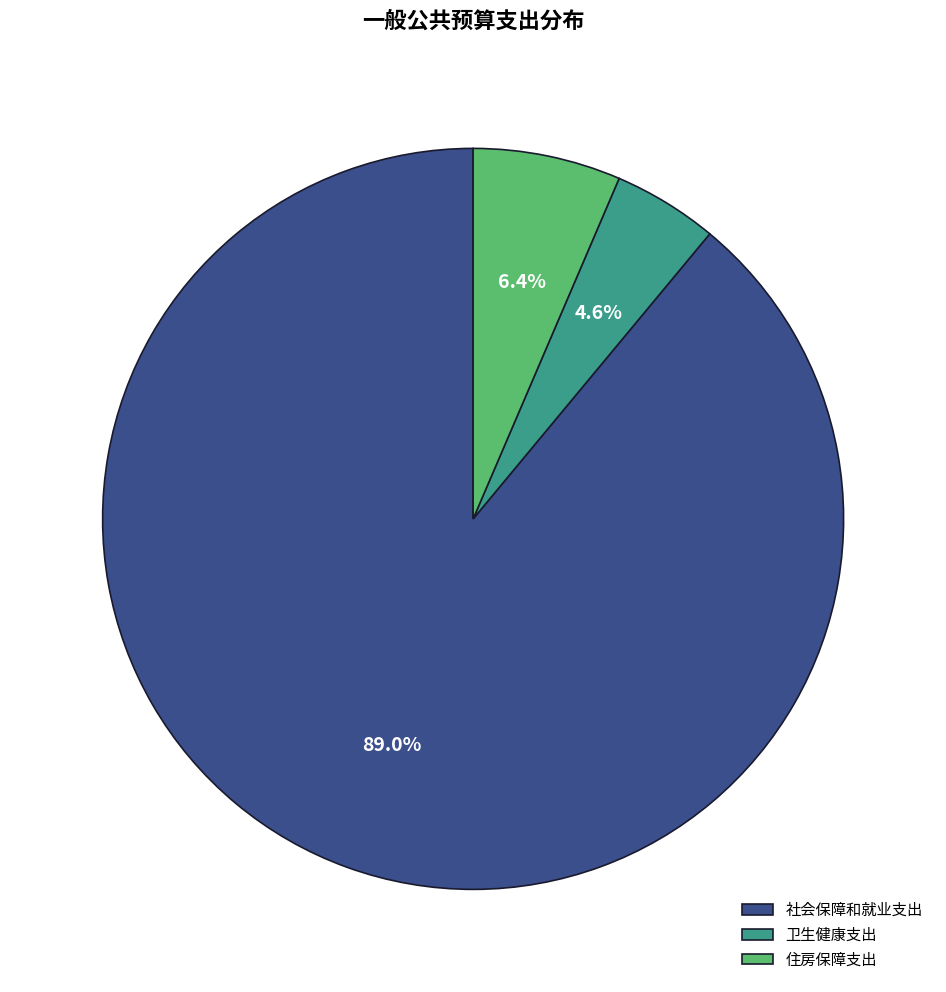

Count the number of slices in the pie.

3